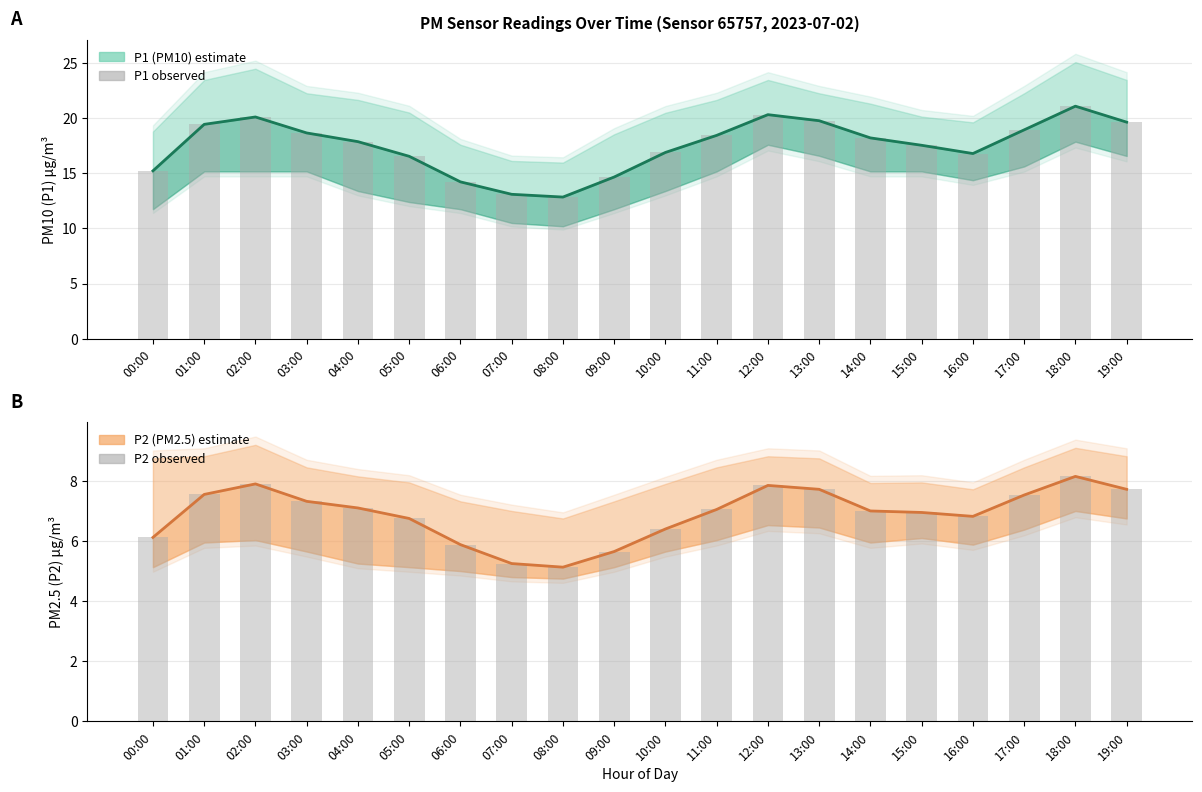

Reading right to left, list all the values displayed in this chart.

P1 (PM10): 19:00=19.6	18:00=21.1	17:00=18.9	16:00=16.8	15:00=17.6	14:00=18.2	13:00=19.8	12:00=20.3	11:00=18.4	10:00=16.9	09:00=14.7	08:00=12.8	07:00=13.1	06:00=14.2	05:00=16.6	04:00=17.9	03:00=18.7	02:00=20.1	01:00=19.4	00:00=15.2
P1 observed: 19:00=19.6	18:00=21.1	17:00=18.9	16:00=16.8	15:00=17.6	14:00=18.2	13:00=19.8	12:00=20.3	11:00=18.4	10:00=16.9	09:00=14.7	08:00=12.8	07:00=13.1	06:00=14.2	05:00=16.6	04:00=17.9	03:00=18.7	02:00=20.1	01:00=19.4	00:00=15.2
P2 (PM2.5): 19:00=7.7	18:00=8.2	17:00=7.5	16:00=6.8	15:00=7.0	14:00=7.0	13:00=7.7	12:00=7.8	11:00=7.0	10:00=6.4	09:00=5.7	08:00=5.1	07:00=5.2	06:00=5.9	05:00=6.8	04:00=7.1	03:00=7.3	02:00=7.9	01:00=7.5	00:00=6.1
P2 observed: 19:00=7.7	18:00=8.2	17:00=7.5	16:00=6.8	15:00=7.0	14:00=7.0	13:00=7.7	12:00=7.8	11:00=7.0	10:00=6.4	09:00=5.7	08:00=5.1	07:00=5.2	06:00=5.9	05:00=6.8	04:00=7.1	03:00=7.3	02:00=7.9	01:00=7.5	00:00=6.1